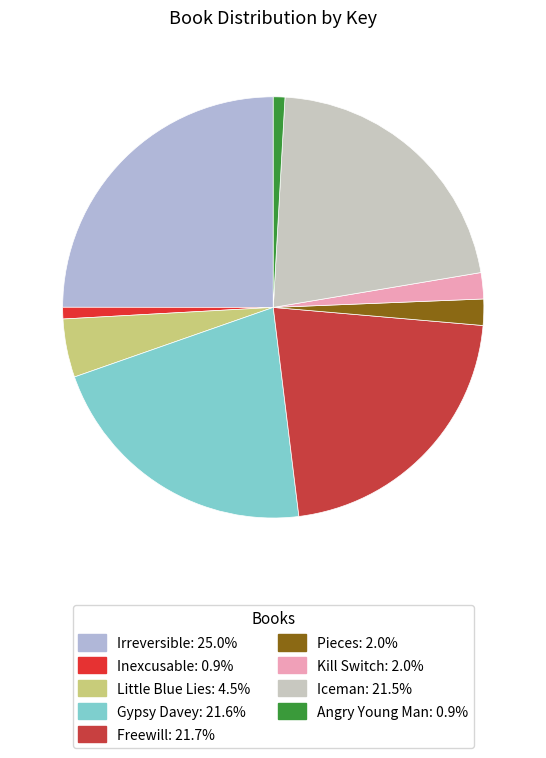

What percentage is NOT represented by Gypsy Davey?

78.4%